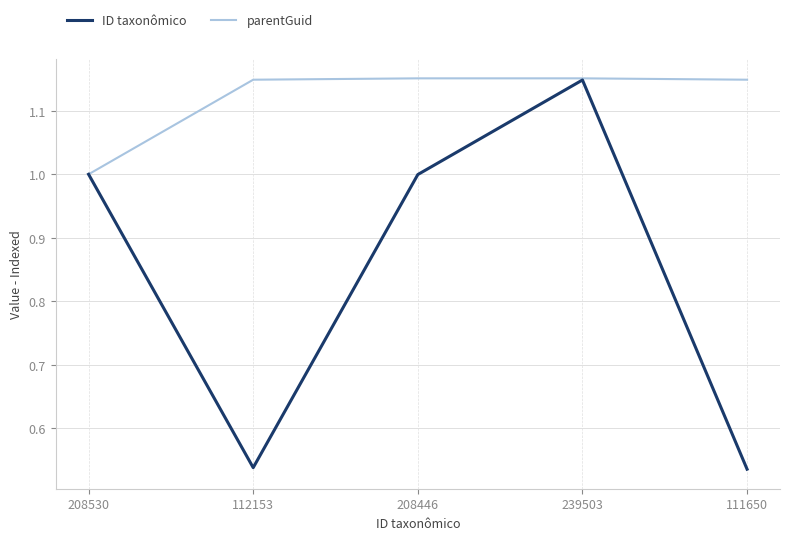

Rank the series by their average value, from highest to lowest.

parentGuid, ID taxonômico